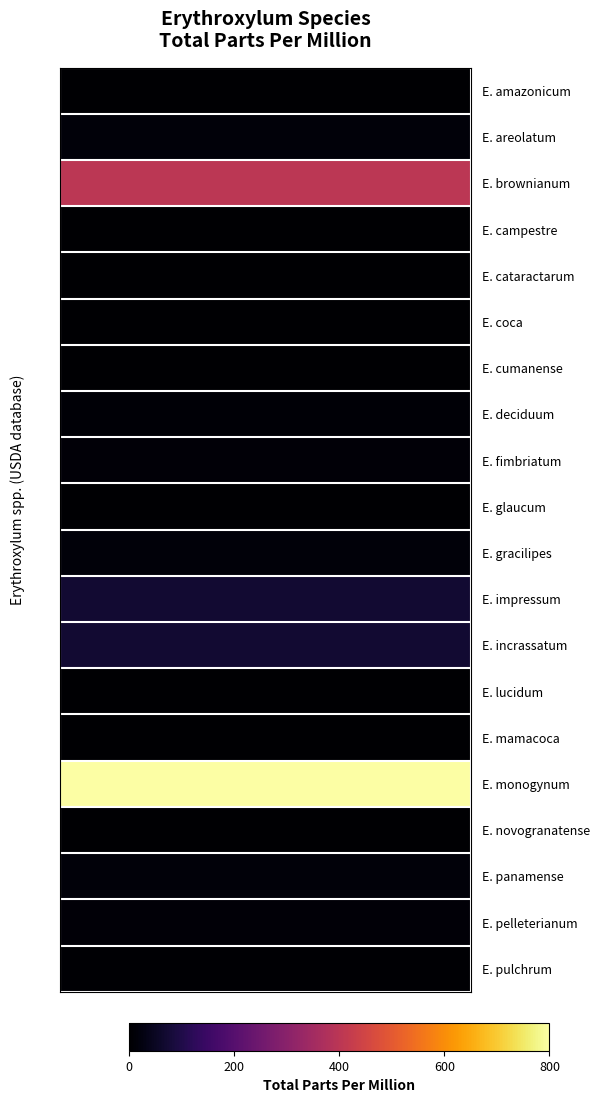

Reading left to right, extract all data points from this chart.

values=0.0	1=14.0	2=400.0	3=1.5	4=0.0	5=0.0	6=0.0	7=8.0	8=11.0	9=3.0	10=15.0	11=70.0	12=70.0	13=3.0	14=0.0	15=800.0	16=0.0	17=14.0	18=12.0	19=4.0